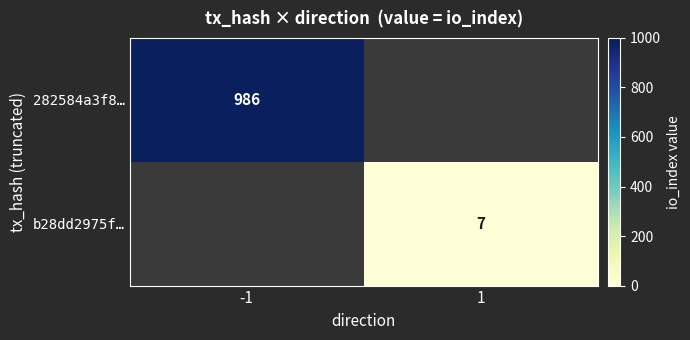

Is it true that b28dd2975f… equals 7 at 1?

True